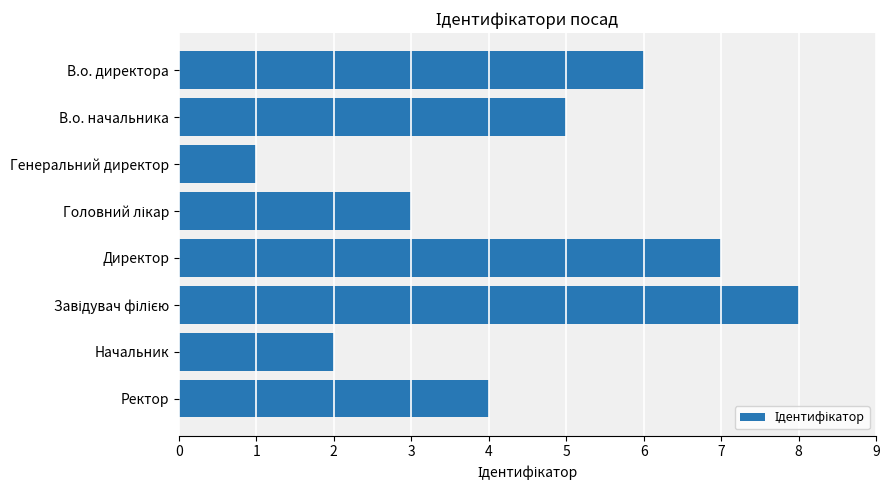

What is the sum of all values?

36